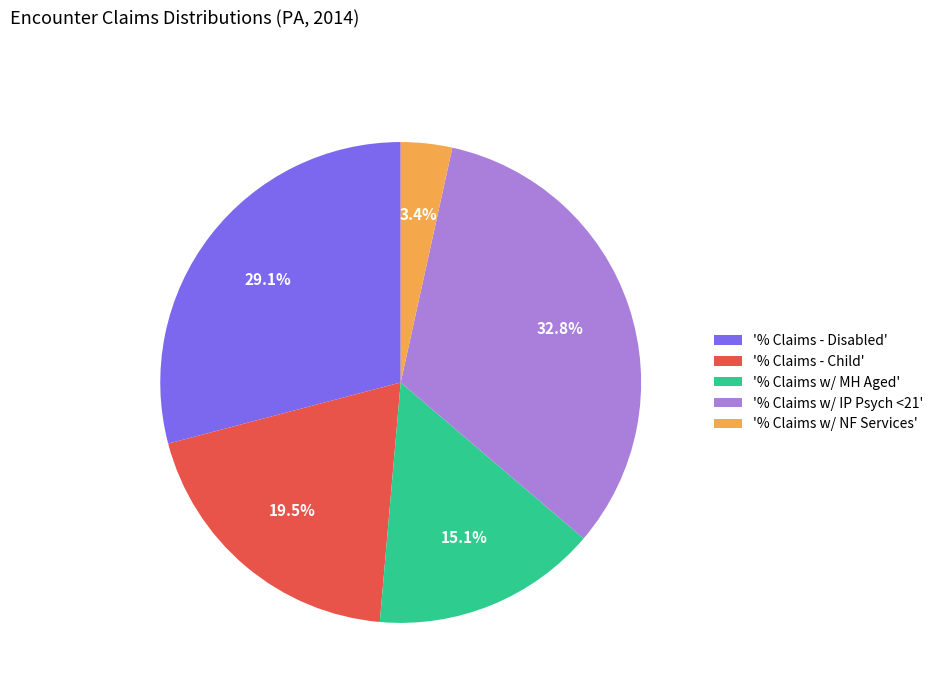

To the nearest percent, what is the average slice percentage?

20%